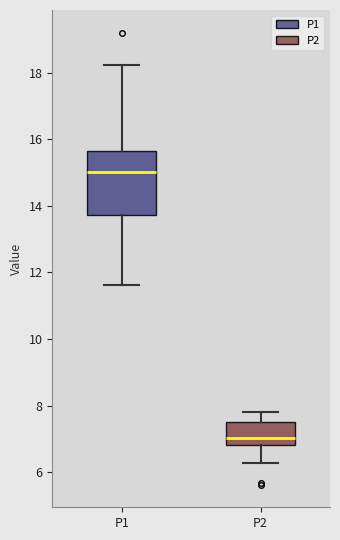

Which box's median line is the highest?

P1